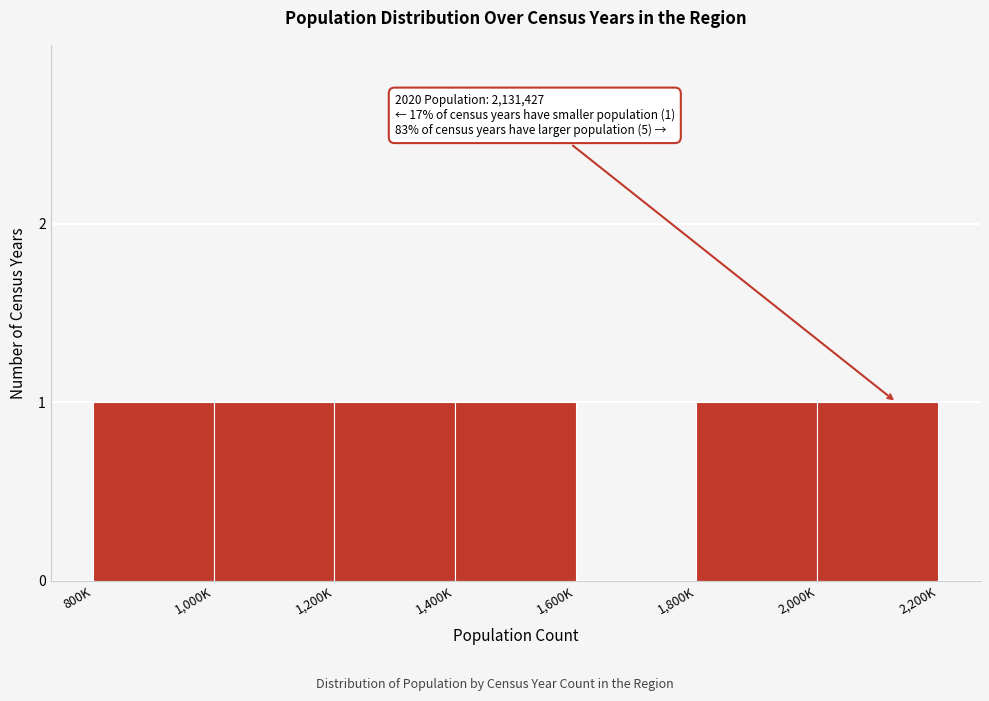

Reading right to left, extract all data points from this chart.

2,000K=1	1,800K=1	1,600K=0	1,400K=1	1,200K=1	1,000K=1	800K=1